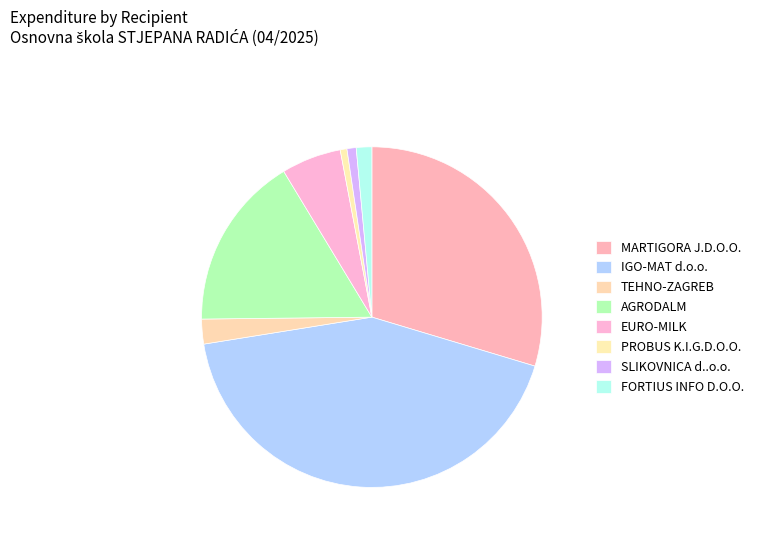

How many slices are in this pie chart?

8